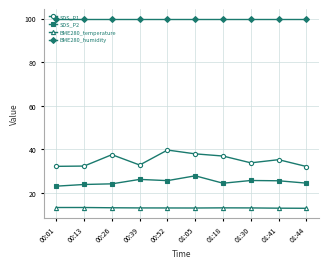

What is the approximate value of BME280_humidity at 01:05?

100.0